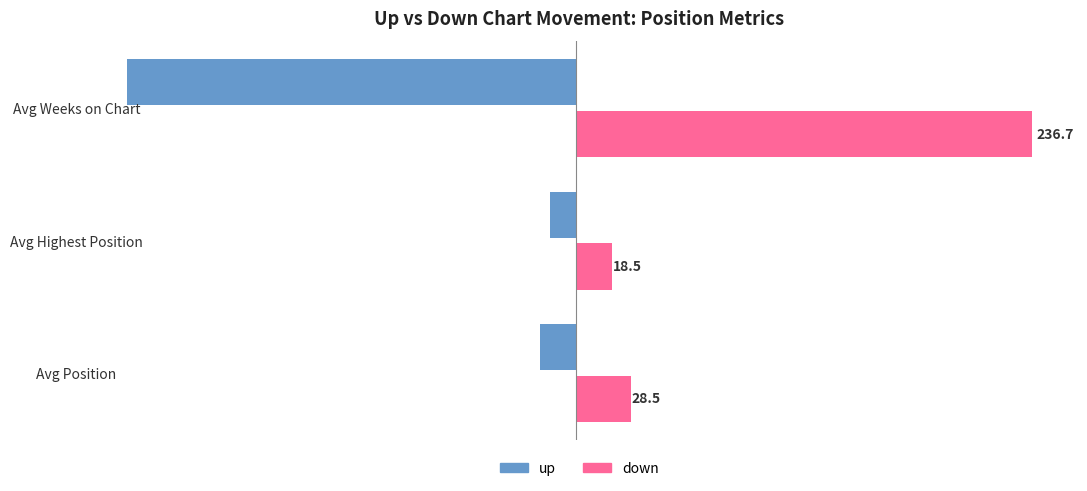

How many data points in up are less than -19?

2